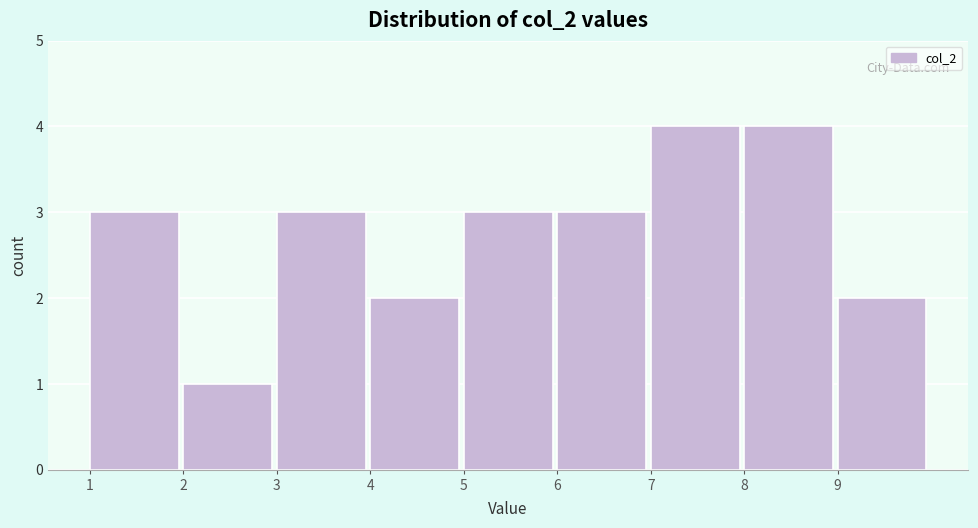

What is the height of the bar covering 5 to 6 on the x-axis? The values are not printed on the chart, so give them approximately, as read against the axis.

3